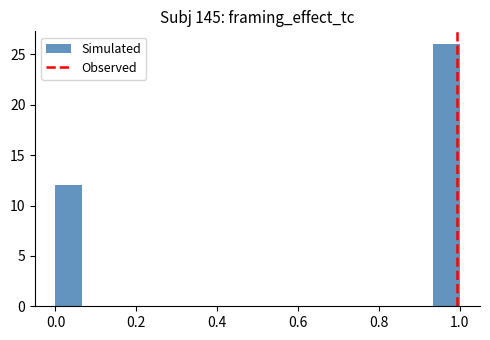

Around what value on the x-axis is the tallest bar? Give the approximate position of its centre, as read against the axis.

0.96